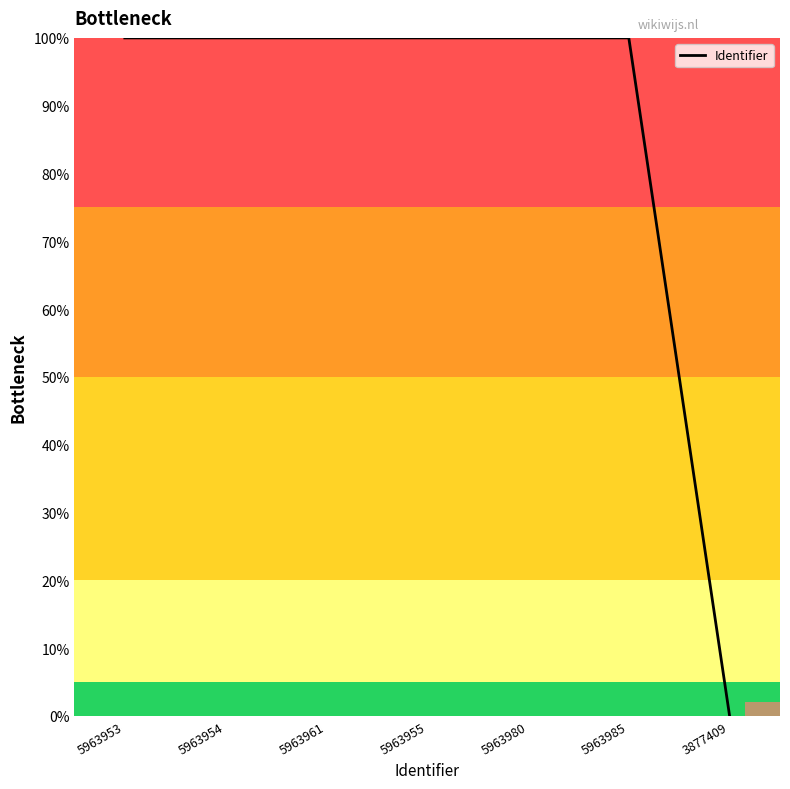

What is the sum of the values at 5963955 and 5963980?

200.0